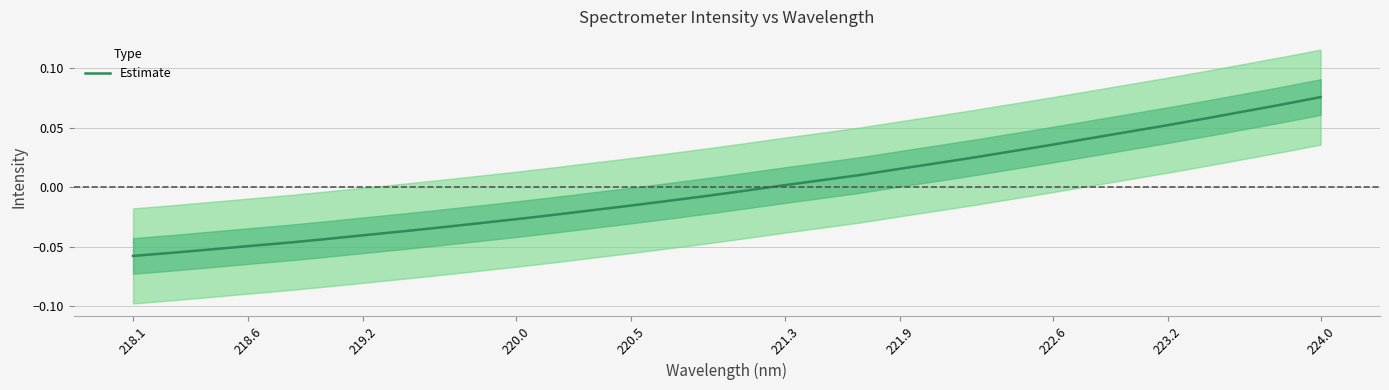

How many negative values are there?

17